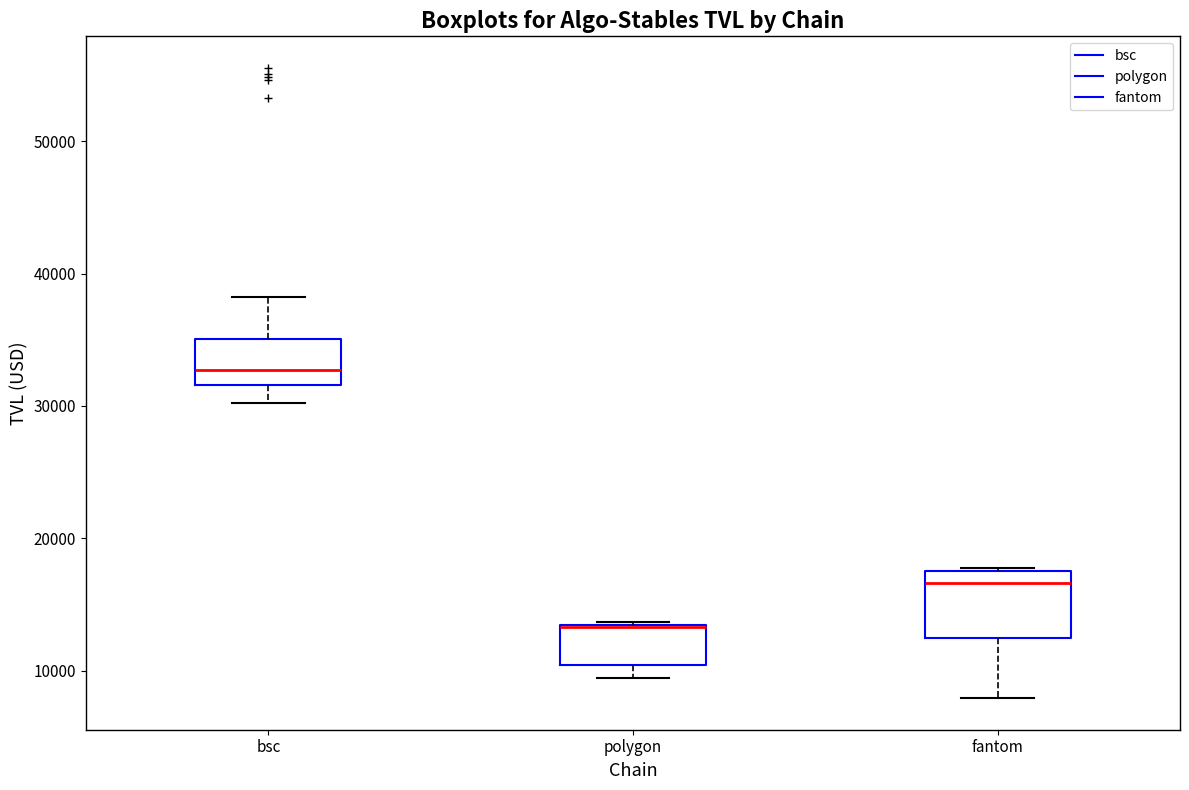

Where does the median line of the box for bsc sit on the y-axis? The values are not printed on the chart, so give them approximately, as read against the axis.

33000